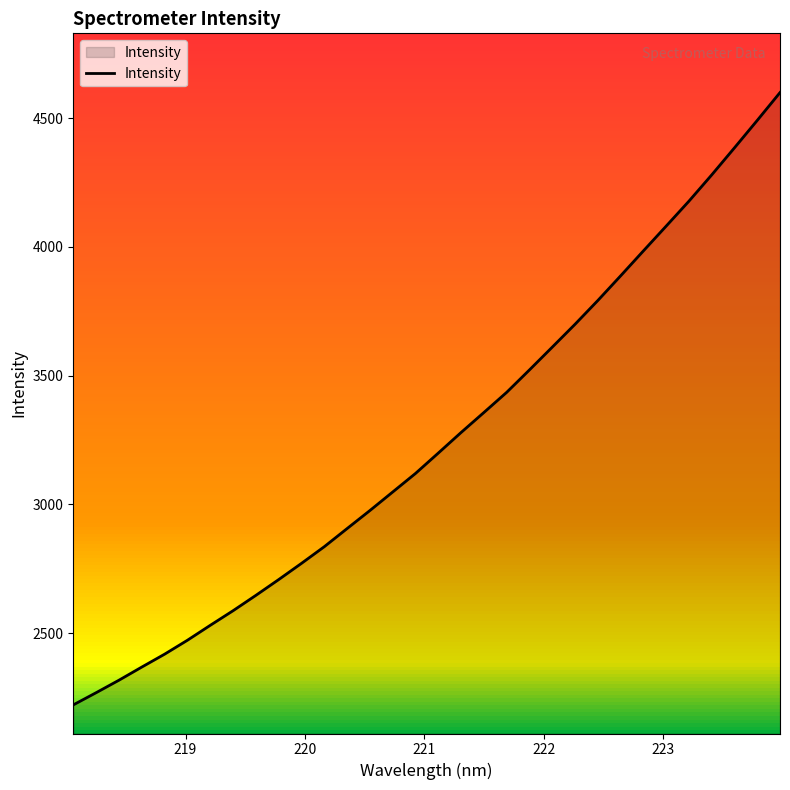

What is the minimum value shown in the chart?

2221.7